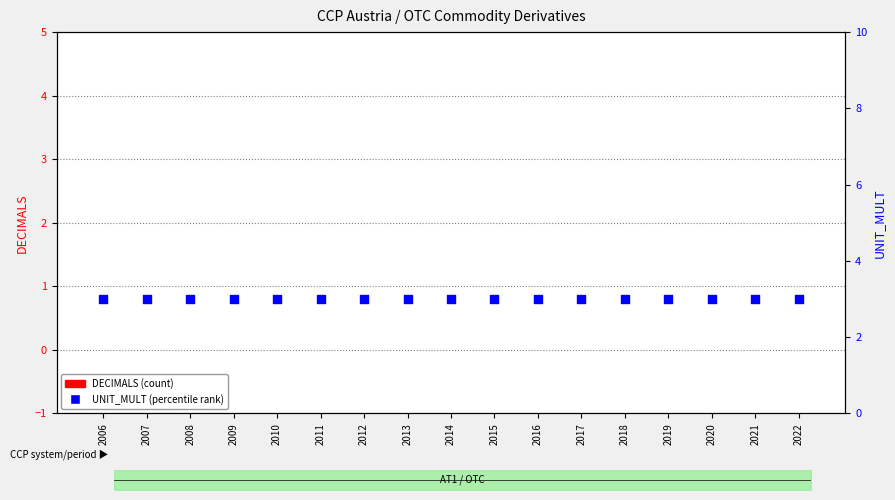

What are all the series names shown in the legend?

DECIMALS (count), UNIT_MULT (percentile rank)